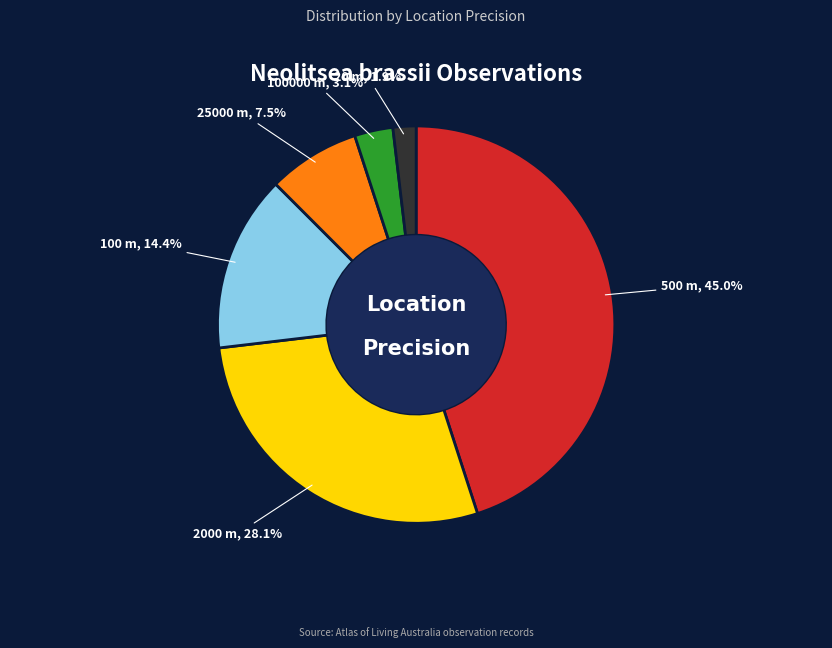

Which has a higher value, 500 m or 20 m?

500 m